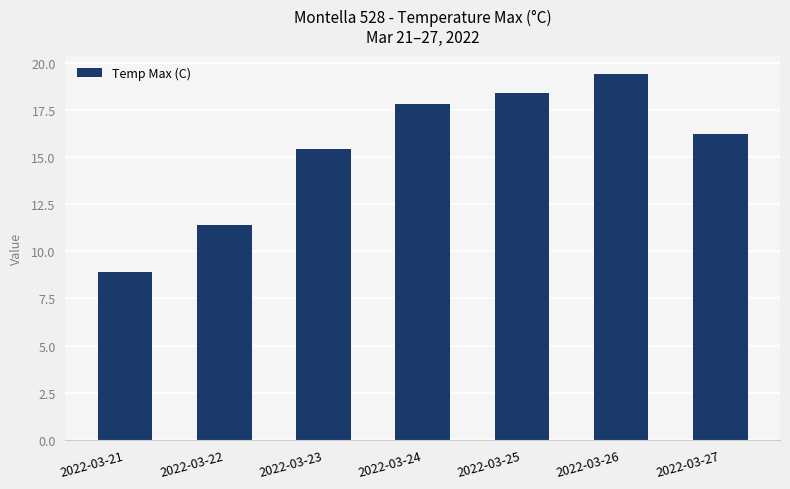

What is the change in value from 2022-03-23 to 2022-03-25?

+3.0